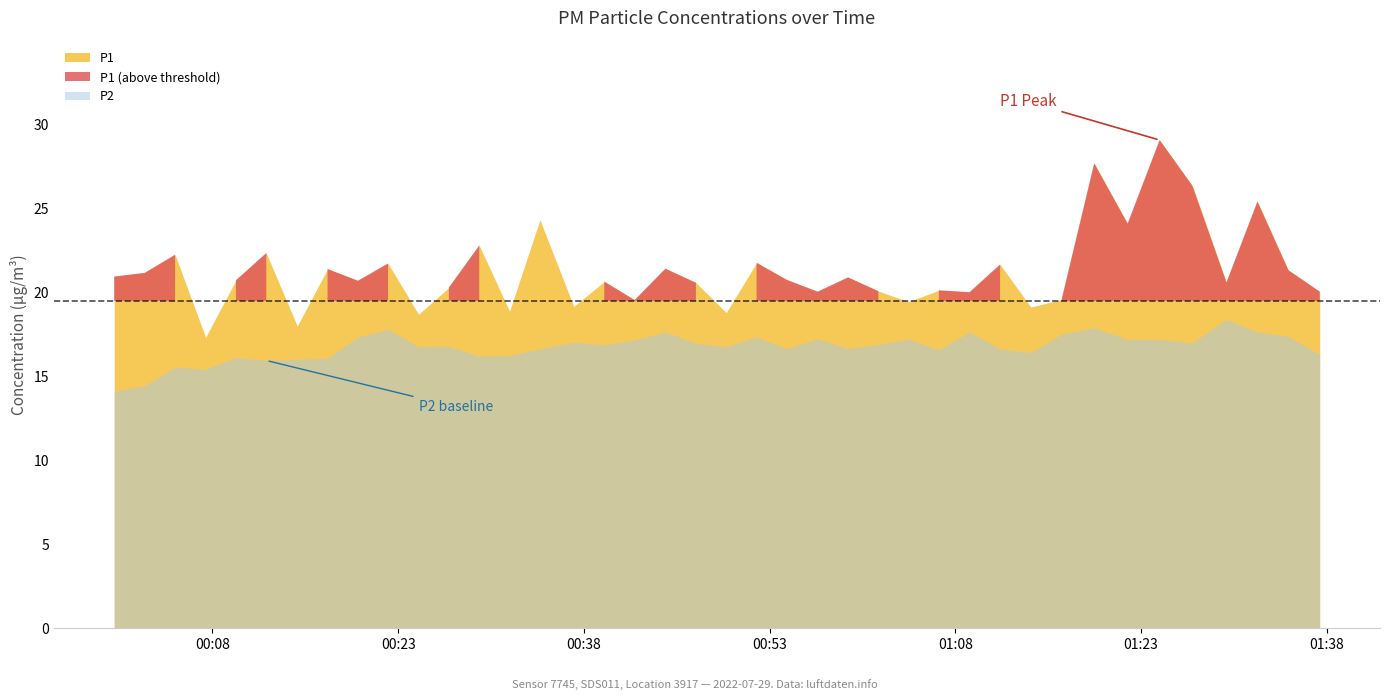

Rank the series at 20 from lowest to highest value.

P2, P1